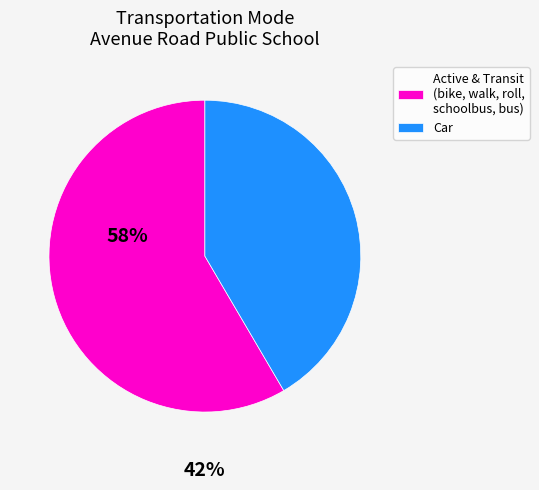

What is the majority slice?

Active & Transit (bike, walk, roll, schoolbus, bus)